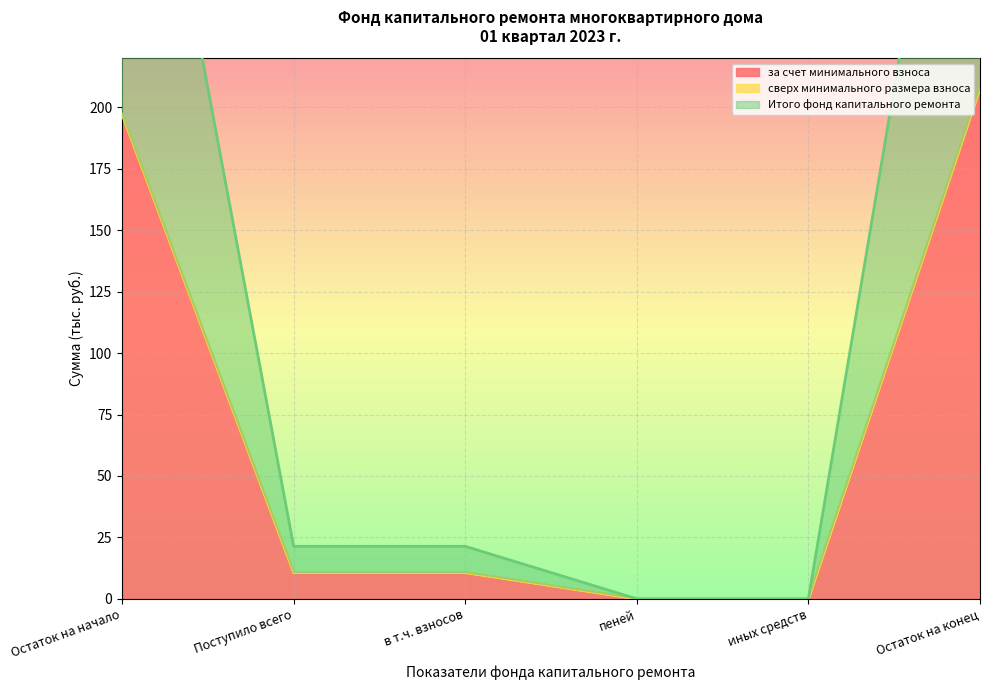

What is the maximum value for за счет минимального взноса?

207.9